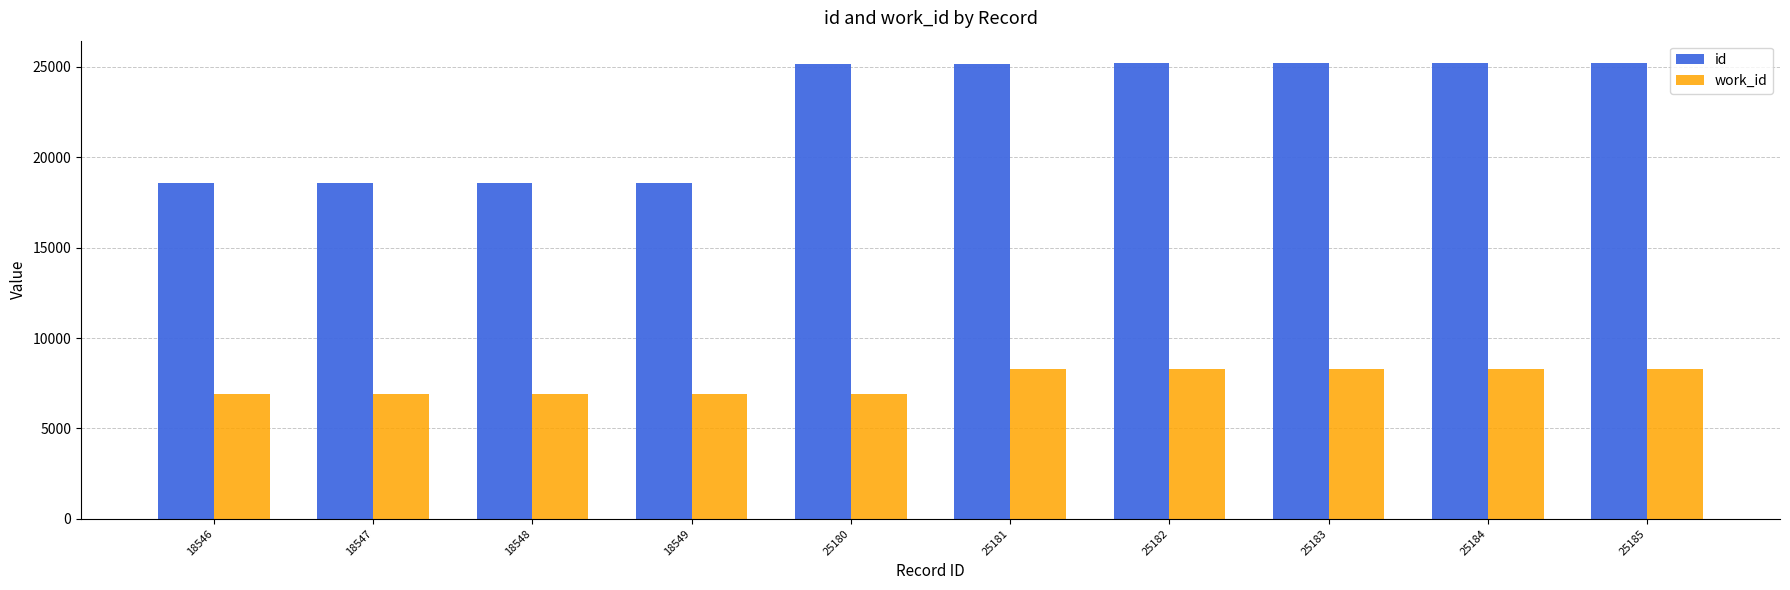

List the series in order of their overall mean, lowest first.

work_id, id